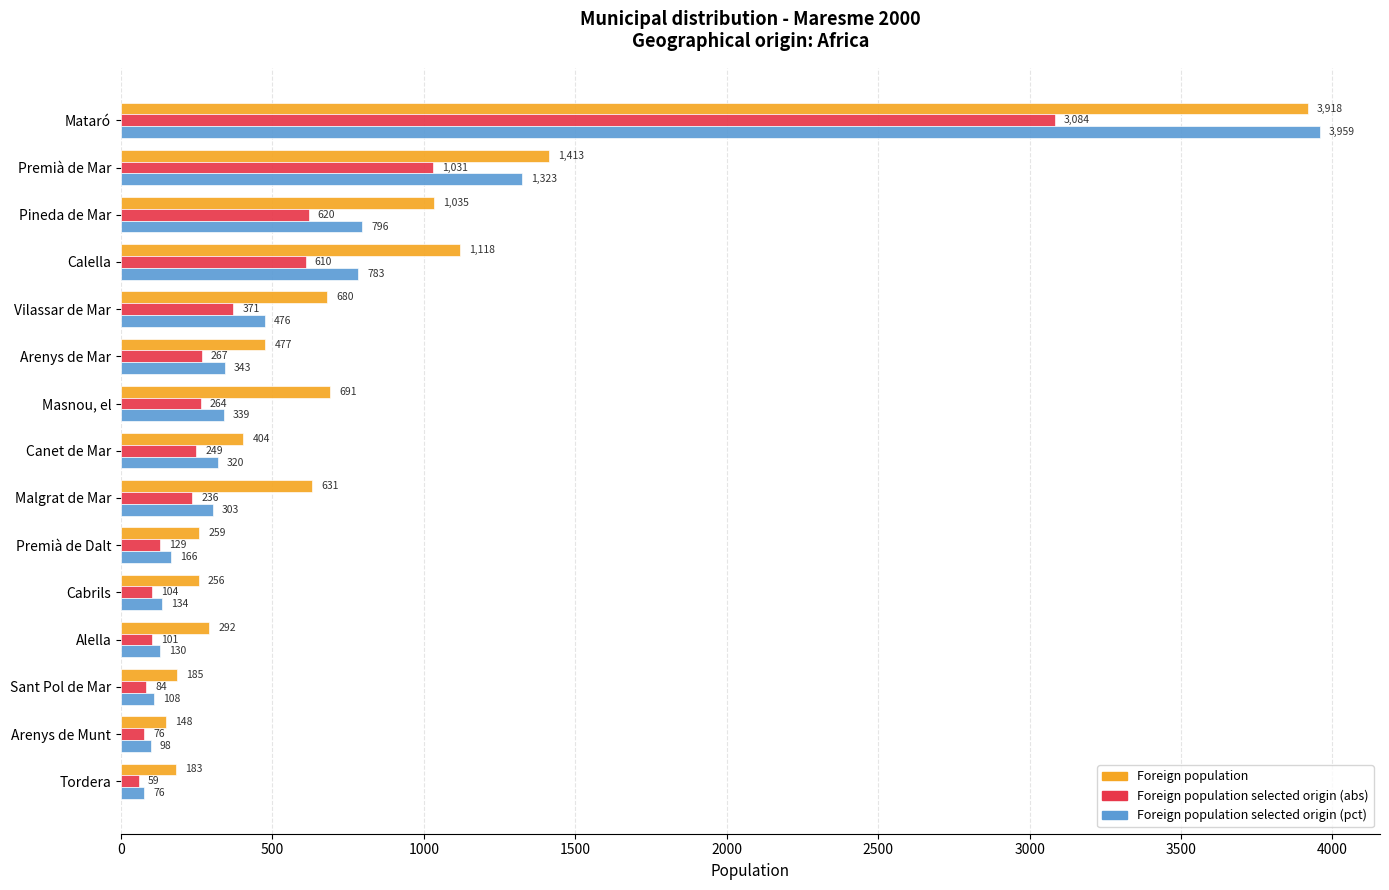

List the series in order of their peak value, lowest first.

Foreign population selected origin (abs), Foreign population, Foreign population selected origin (pct)